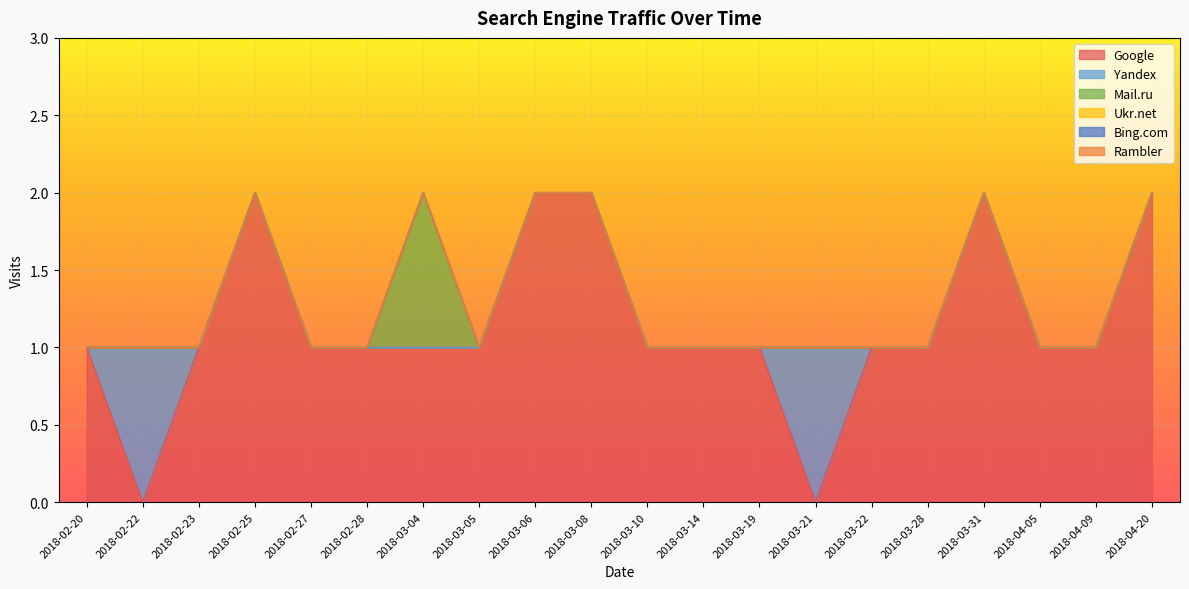

At which category does the chart reach its minimum across all series?

2018-02-22